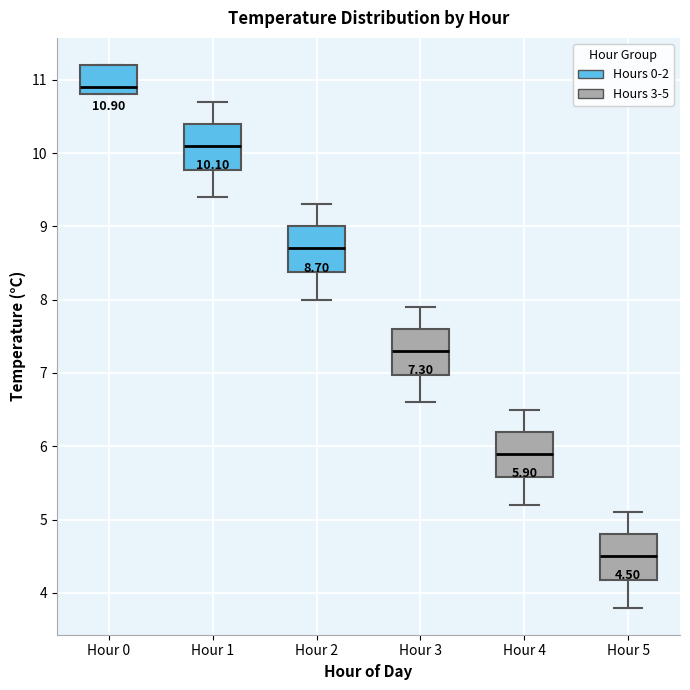

Which box has the highest median line?

Hour 0